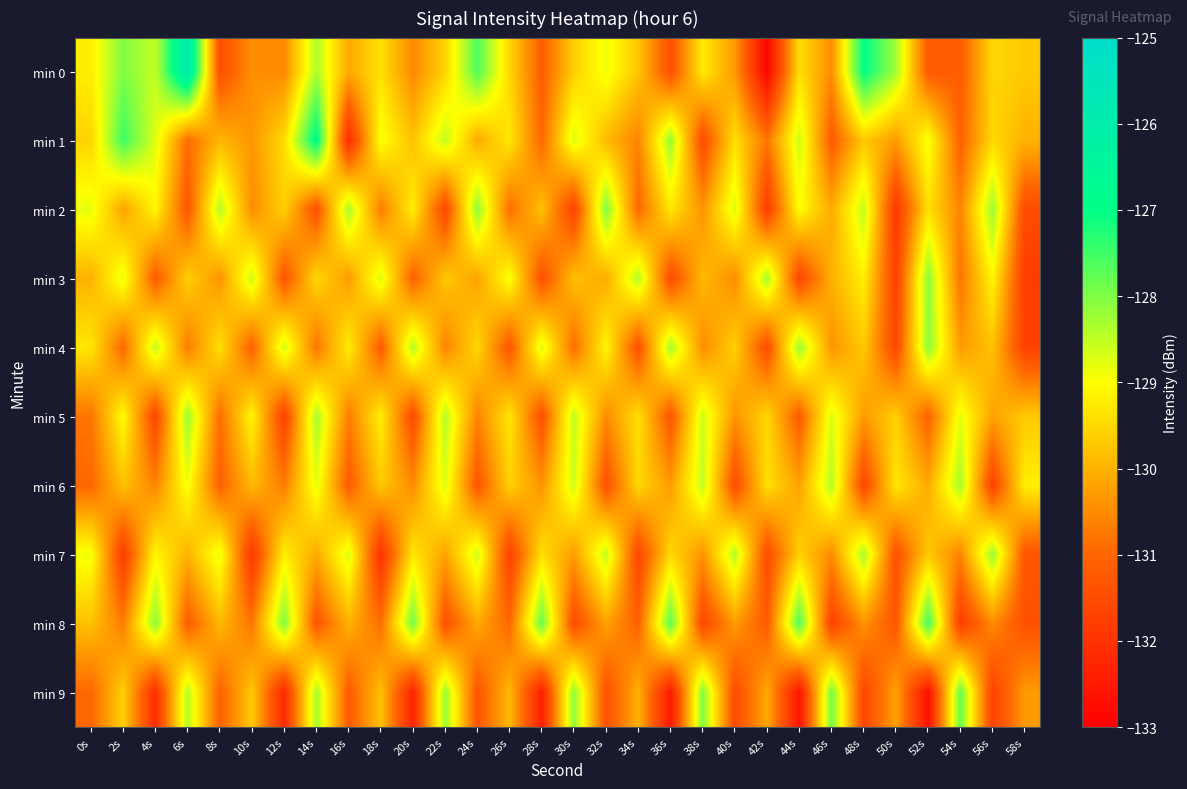

Reading right to left, transcribe all the data shown in this chart.

min 0: 58s=-129.7	56s=-129.5	54s=-131.2	52s=-131.2	50s=-128.3	48s=-127.0	46s=-130.5	44s=-129.4	42s=-132.9	40s=-130.3	38s=-129.2	36s=-131.4	34s=-129.7	32s=-128.9	30s=-129.6	28s=-131.2	26s=-129.5	24s=-127.6	22s=-129.6	20s=-130.6	18s=-129.4	16s=-130.1	14s=-128.4	12s=-130.5	10s=-130.5	8s=-131.4	6s=-125.8	4s=-128.5	2s=-128.0	0s=-129.2
min 1: 58s=-130.0	56s=-129.5	54s=-131.1	52s=-128.9	50s=-130.3	48s=-129.7	46s=-131.2	44s=-128.6	42s=-130.8	40s=-129.4	38s=-131.5	36s=-128.2	34s=-130.6	32s=-129.9	30s=-128.7	28s=-131.0	26s=-129.3	24s=-130.1	22s=-128.5	20s=-129.8	18s=-128.9	16s=-132.1	14s=-126.8	12s=-129.5	10s=-130.4	8s=-129.9	6s=-130.9	4s=-128.7	2s=-127.5	0s=-129.6
min 2: 58s=-131.5	56s=-128.2	54s=-130.6	52s=-129.4	50s=-131.9	48s=-128.5	46s=-130.1	44s=-129.0	42s=-131.8	40s=-128.7	38s=-130.4	36s=-129.3	34s=-131.0	32s=-128.0	30s=-131.7	28s=-129.8	26s=-130.9	24s=-128.1	22s=-131.6	20s=-129.2	18s=-130.7	16s=-128.3	14s=-131.4	12s=-129.6	10s=-130.5	8s=-128.4	6s=-131.3	4s=-129.1	2s=-130.2	0s=-128.8
min 3: 58s=-131.8	56s=-129.1	54s=-130.8	52s=-128.1	50s=-131.7	48s=-129.2	46s=-130.0	44s=-131.6	42s=-128.3	40s=-130.5	38s=-129.9	36s=-131.5	34s=-128.4	32s=-130.1	30s=-129.8	28s=-131.4	26s=-128.9	24s=-130.2	22s=-129.7	20s=-131.1	18s=-128.7	16s=-130.3	14s=-129.5	12s=-131.3	10s=-128.6	8s=-130.4	6s=-129.6	4s=-131.2	2s=-128.8	0s=-130.0
min 4: 58s=-131.7	56s=-129.8	54s=-130.3	52s=-128.1	50s=-131.6	48s=-129.7	46s=-130.4	44s=-128.2	42s=-131.5	40s=-129.6	38s=-130.5	36s=-128.3	34s=-131.4	32s=-129.1	30s=-130.9	28s=-128.7	26s=-131.3	24s=-129.5	22s=-130.6	20s=-128.4	18s=-131.2	16s=-129.2	14s=-130.8	12s=-128.6	10s=-131.1	8s=-129.4	6s=-130.7	4s=-128.5	2s=-131.0	0s=-129.3
min 5: 58s=-129.7	56s=-130.2	54s=-128.8	52s=-131.1	50s=-129.6	48s=-130.3	46s=-128.7	44s=-131.2	42s=-129.5	40s=-130.4	38s=-128.6	36s=-131.3	34s=-129.4	32s=-130.5	30s=-128.5	28s=-131.4	26s=-129.3	24s=-130.6	22s=-128.4	20s=-131.5	18s=-129.2	16s=-130.7	14s=-128.3	12s=-131.7	10s=-129.1	8s=-130.9	6s=-128.2	4s=-131.6	2s=-129.0	0s=-130.8
min 6: 58s=-129.2	56s=-131.7	54s=-128.3	52s=-130.1	50s=-129.3	48s=-131.6	46s=-128.4	44s=-130.2	42s=-129.4	40s=-131.5	38s=-128.5	36s=-130.3	34s=-129.5	32s=-131.4	30s=-128.6	28s=-130.4	26s=-129.6	24s=-131.3	22s=-128.7	20s=-130.5	18s=-129.7	16s=-131.2	14s=-128.8	12s=-130.7	10s=-129.9	8s=-131.1	6s=-128.9	4s=-130.6	2s=-129.8	0s=-131.0
min 7: 58s=-131.3	56s=-128.2	54s=-130.6	52s=-129.7	50s=-131.4	48s=-128.3	46s=-130.5	44s=-129.6	42s=-131.5	40s=-128.4	38s=-130.4	36s=-129.5	34s=-131.6	32s=-128.5	30s=-130.3	28s=-129.4	26s=-131.7	24s=-128.6	22s=-130.2	20s=-129.3	18s=-132.0	16s=-128.7	14s=-130.1	12s=-129.2	10s=-131.9	8s=-128.8	6s=-130.0	4s=-129.1	2s=-131.8	0s=-128.9
min 8: 58s=-131.4	56s=-130.5	54s=-131.8	52s=-127.5	50s=-131.3	48s=-130.4	46s=-131.7	44s=-127.6	42s=-131.2	40s=-130.3	38s=-131.6	36s=-127.7	34s=-131.1	32s=-130.2	30s=-131.5	28s=-127.8	26s=-131.0	24s=-130.1	22s=-131.4	20s=-127.9	18s=-130.9	16s=-130.0	14s=-131.3	12s=-128.0	10s=-130.8	8s=-129.9	6s=-131.2	4s=-128.1	2s=-130.7	0s=-129.8
min 9: 58s=-130.3	56s=-131.7	54s=-127.8	52s=-132.7	50s=-130.2	48s=-131.6	46s=-127.9	44s=-132.6	42s=-130.1	40s=-131.5	38s=-128.0	36s=-132.5	34s=-130.0	32s=-131.4	30s=-128.1	28s=-132.4	26s=-129.9	24s=-131.3	22s=-128.2	20s=-132.3	18s=-129.8	16s=-131.2	14s=-128.3	12s=-132.2	10s=-129.7	8s=-131.1	6s=-128.4	4s=-132.1	2s=-129.6	0s=-131.0